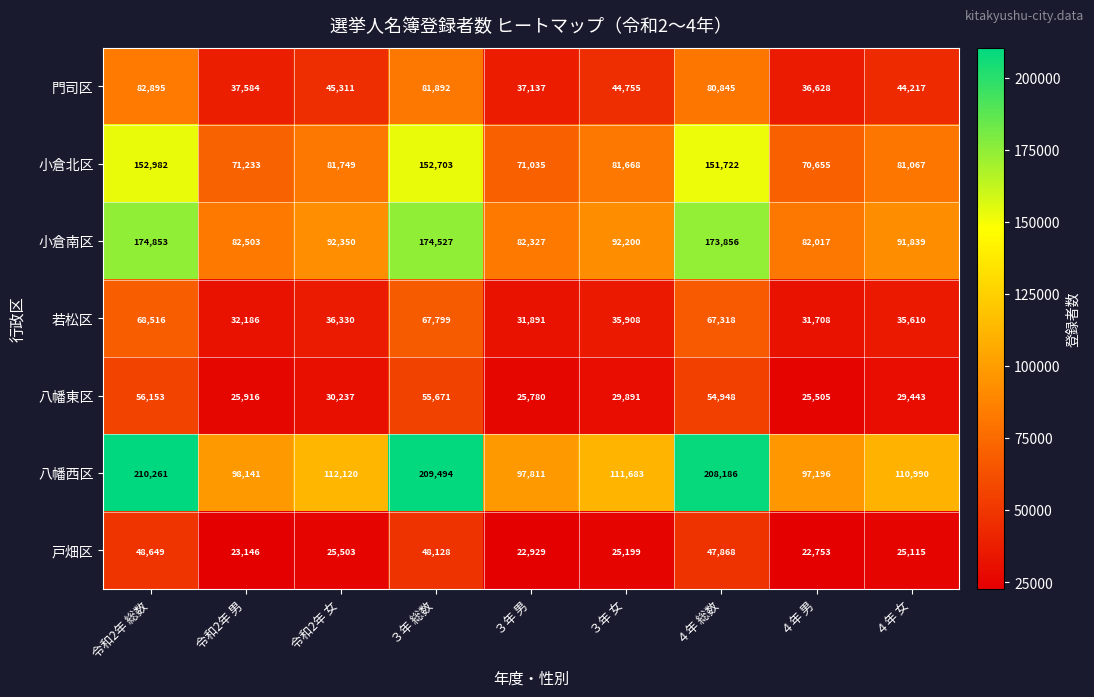

What is the average value of the 戸畑区 series?

32143